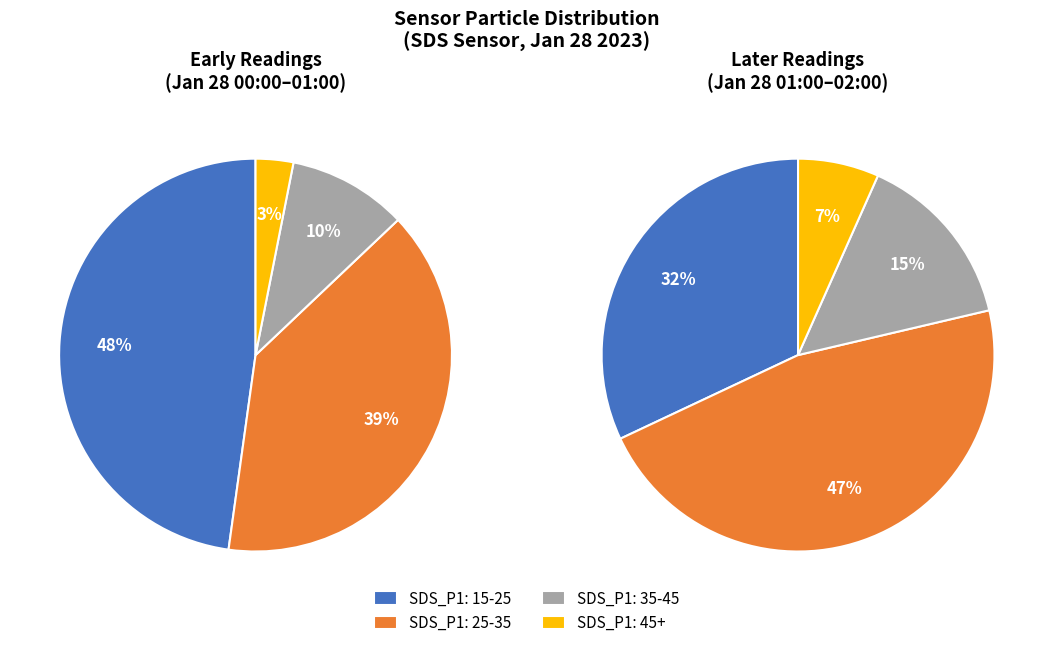

The 4 slice represents 29% of the pie. True or false?

False